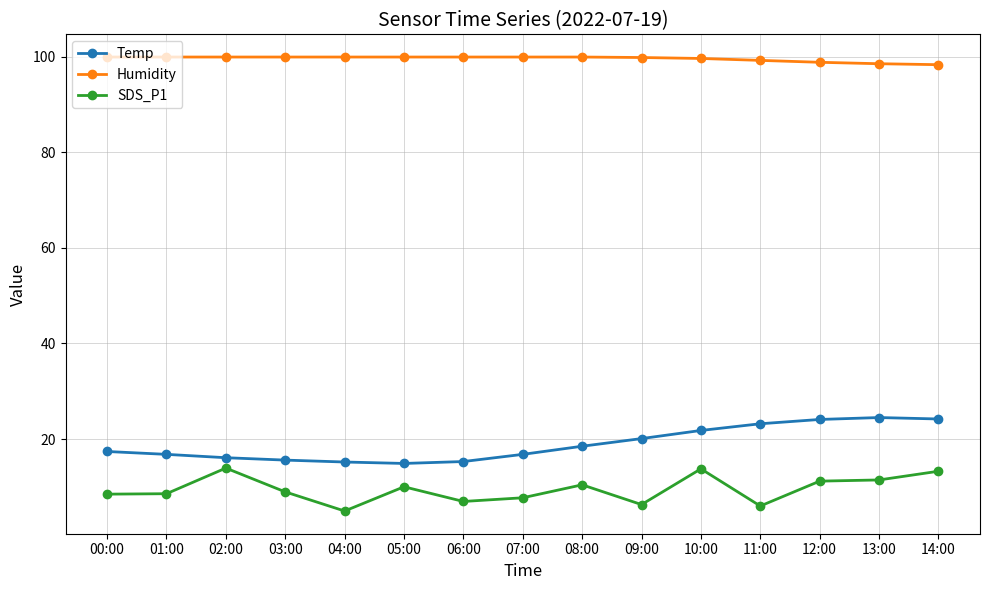

Rank the series by their maximum value, from lowest to highest.

SDS_P1, Temp, Humidity